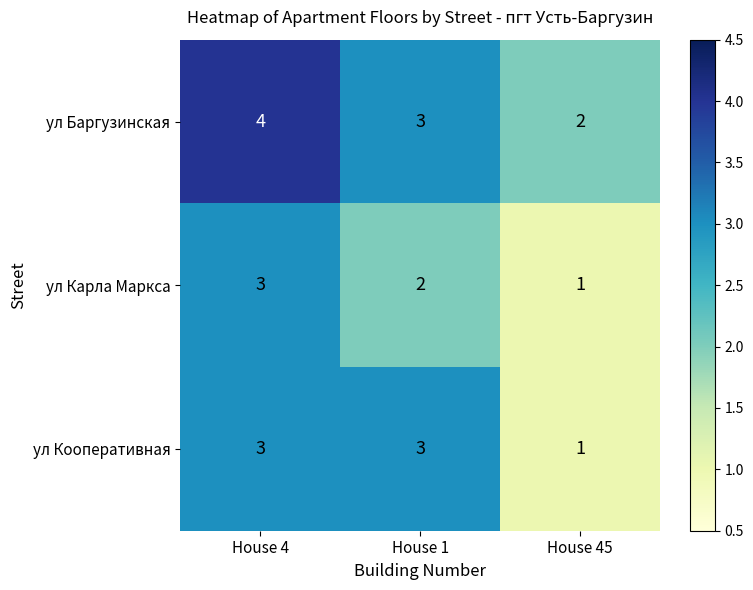

List the series in order of their overall mean, highest first.

ул Баргузинская, ул Кооперативная, ул Карла Маркса